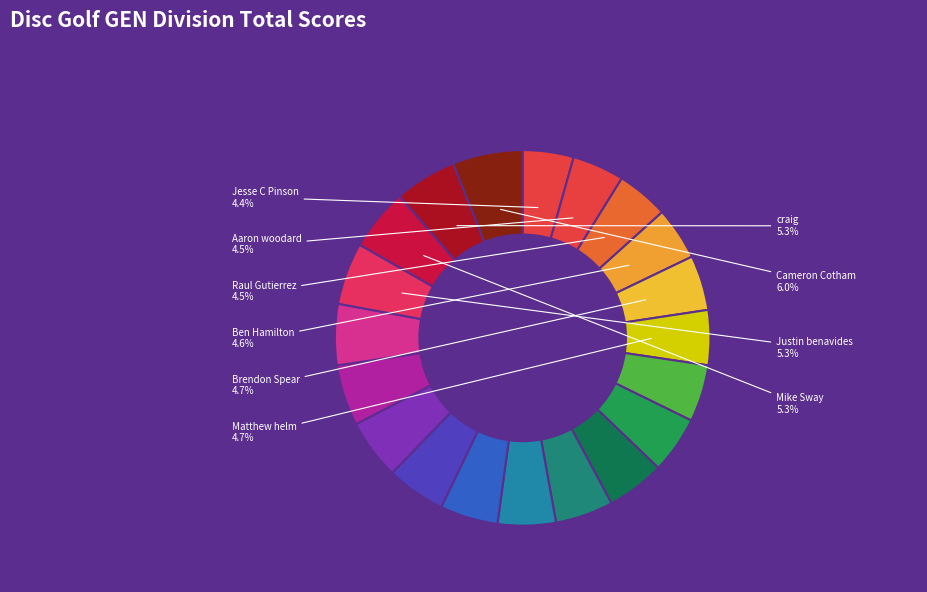

How many slices are in this pie chart?

20